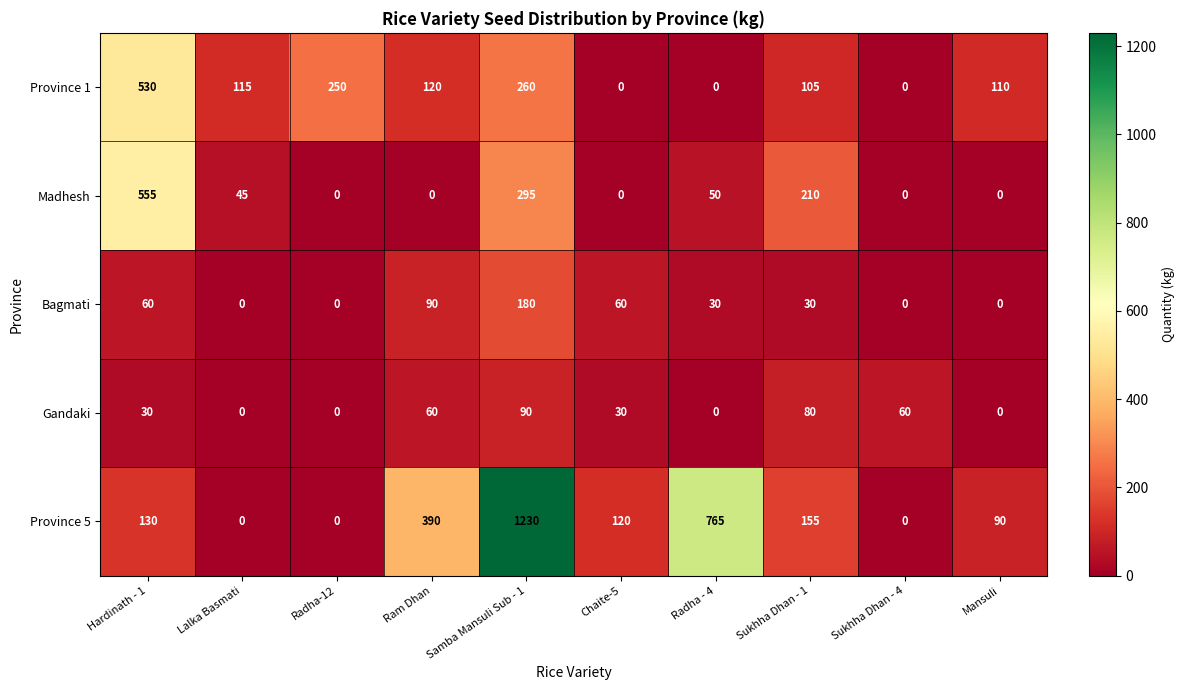

The Province 5 series shows 90 at Mansuli. True or false?

True